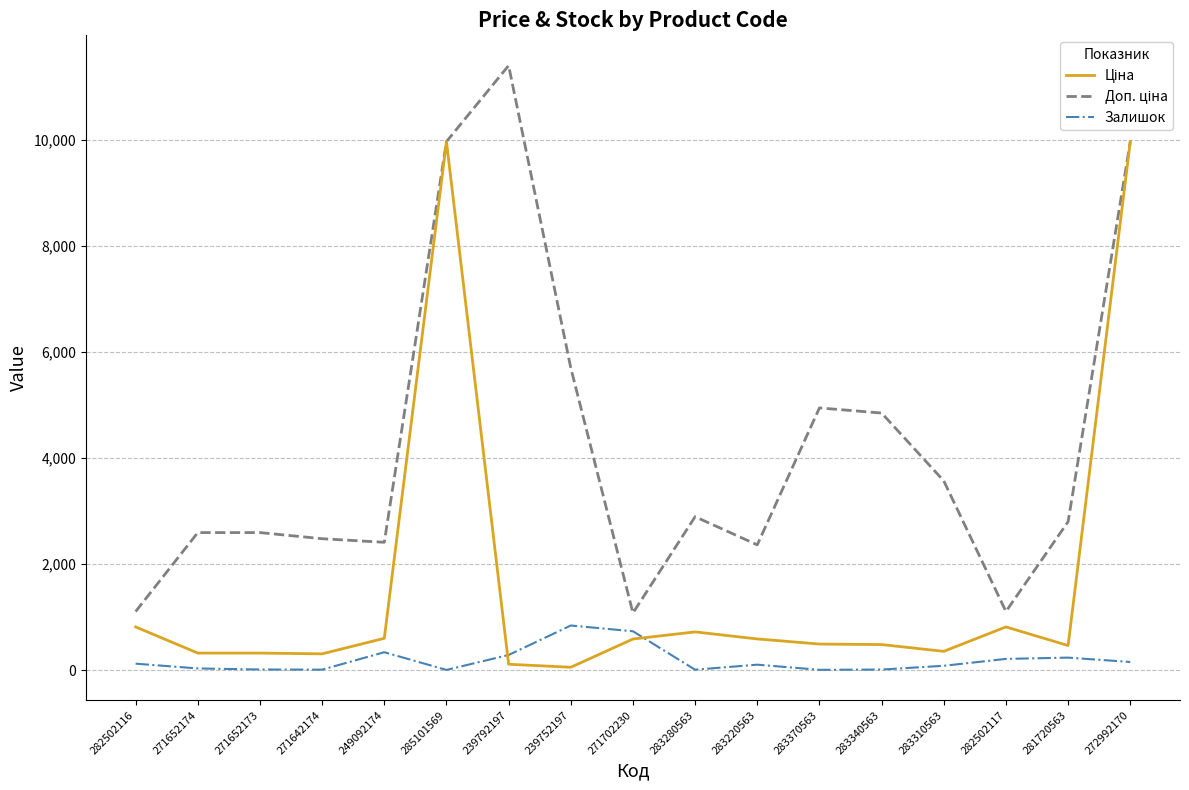

What is the difference between the highest and lowest values at 271702230?

491.7